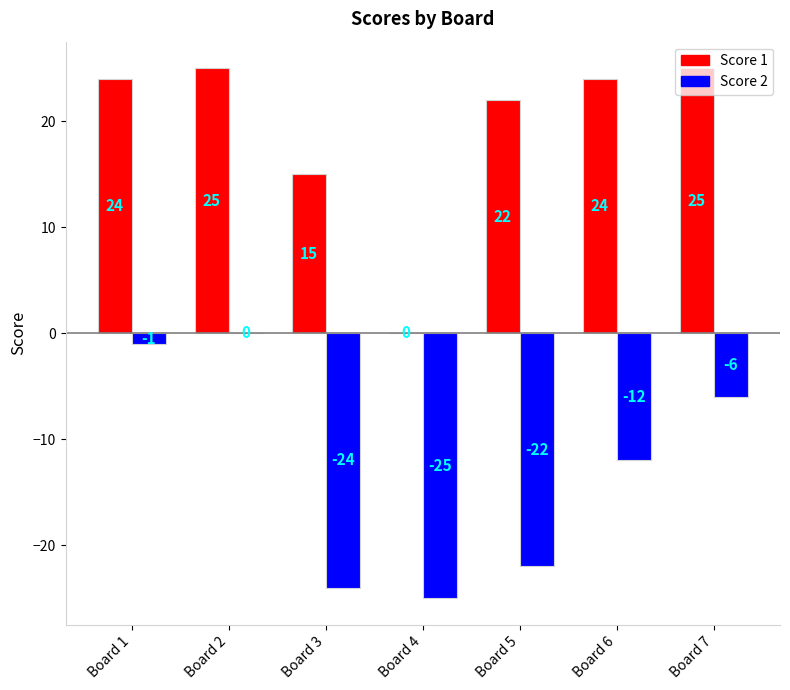

The value of Score 2 at Board 6 is -20. True or false?

False